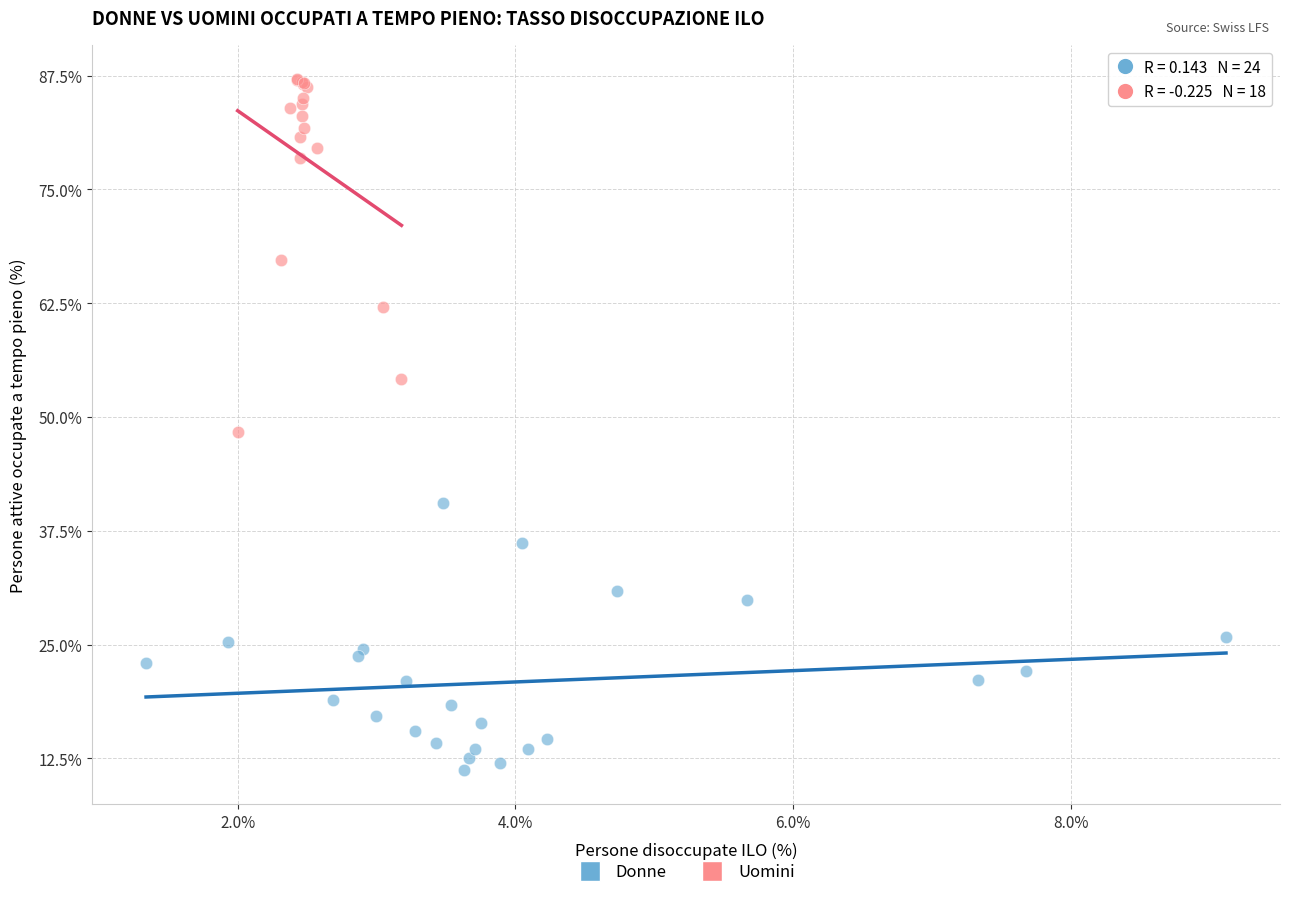

Which series has the largest Y range (max minus min)?

Uomini